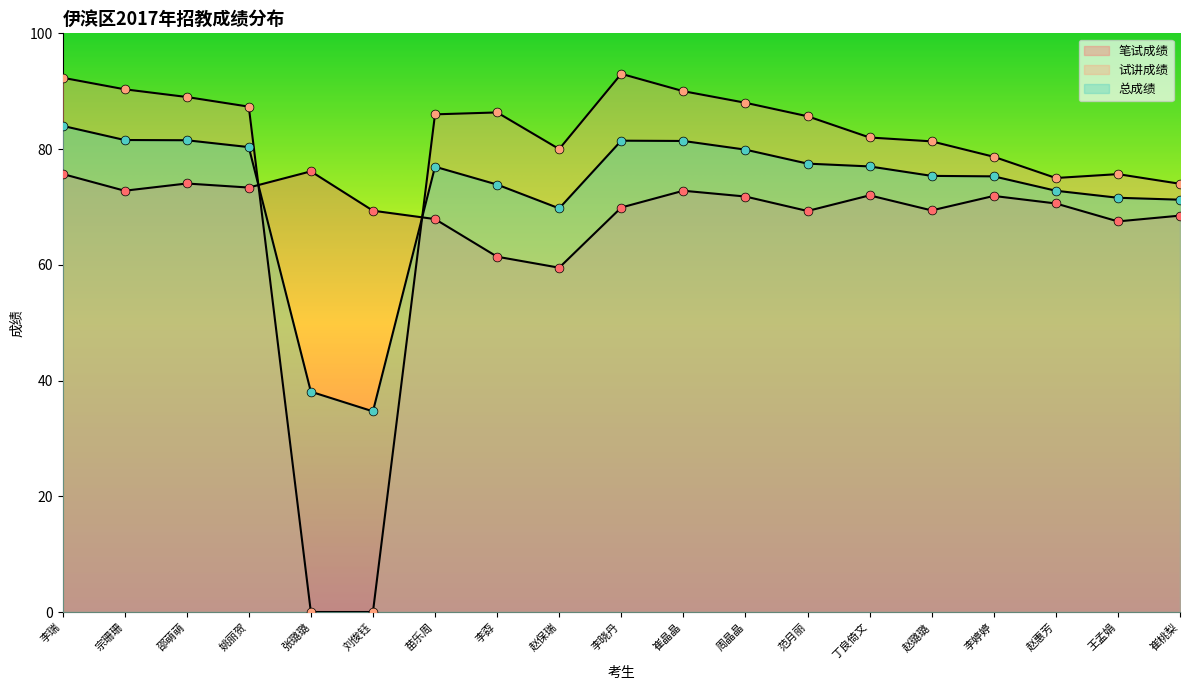

Is the value of 试讲成绩 at 周晶晶 greater than the value of 总成绩 at 王孟娟?

Yes